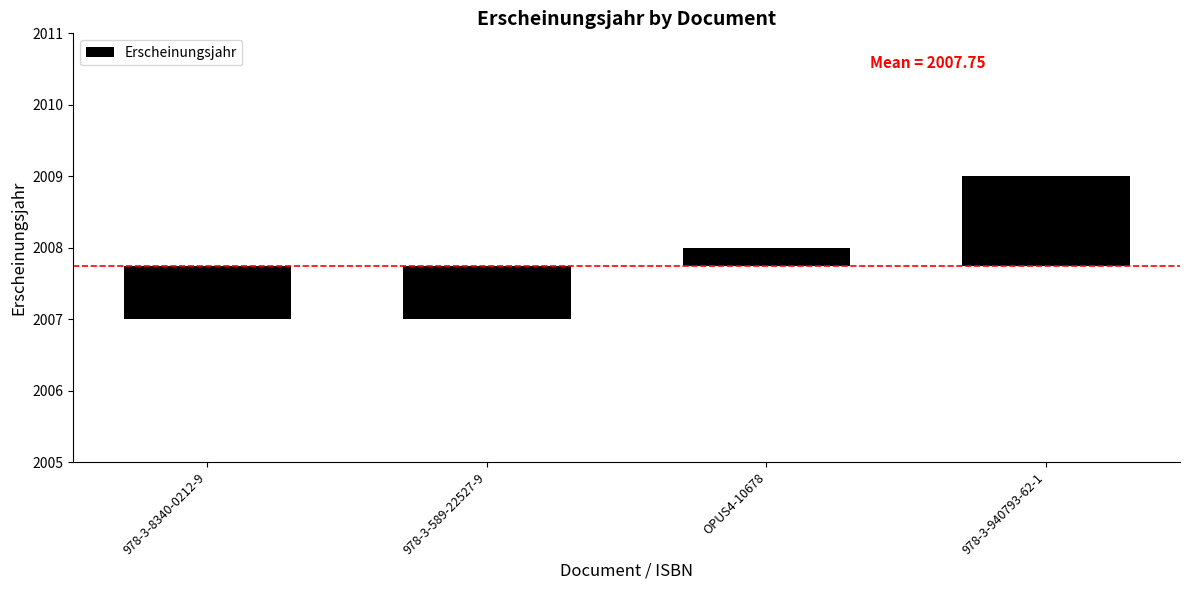

What value does the data have at 978-3-8340-0212-9?

-0.8